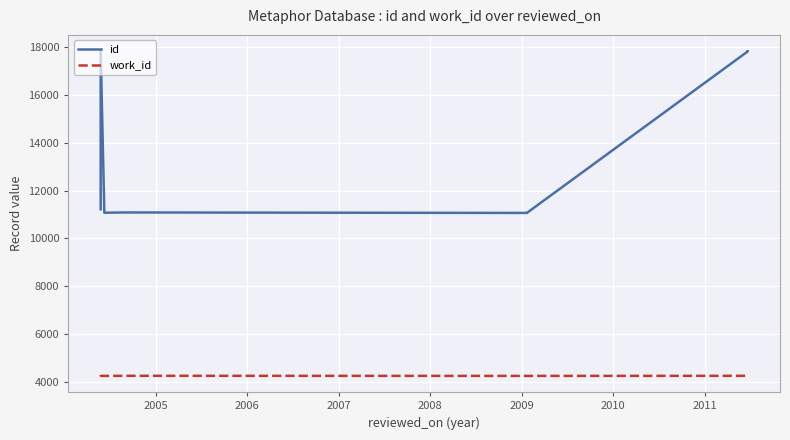

What are all the series names shown in the legend?

id, work_id